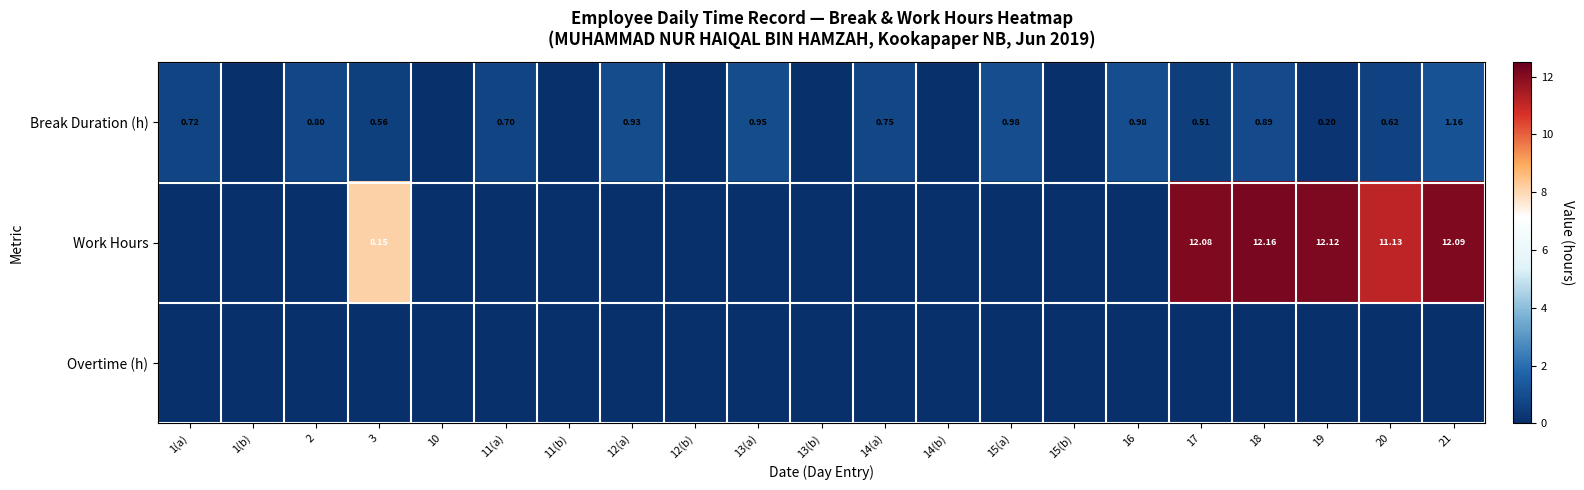

What is the sum of all Work Hours values?

67.7